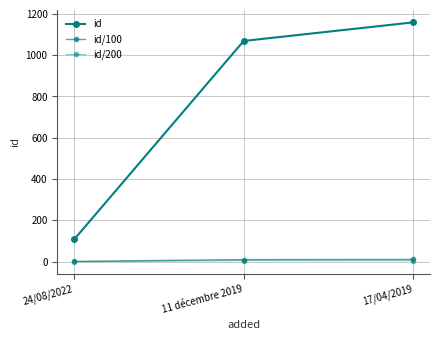

Which has a higher value, 17/04/2019 or 24/08/2022?

17/04/2019